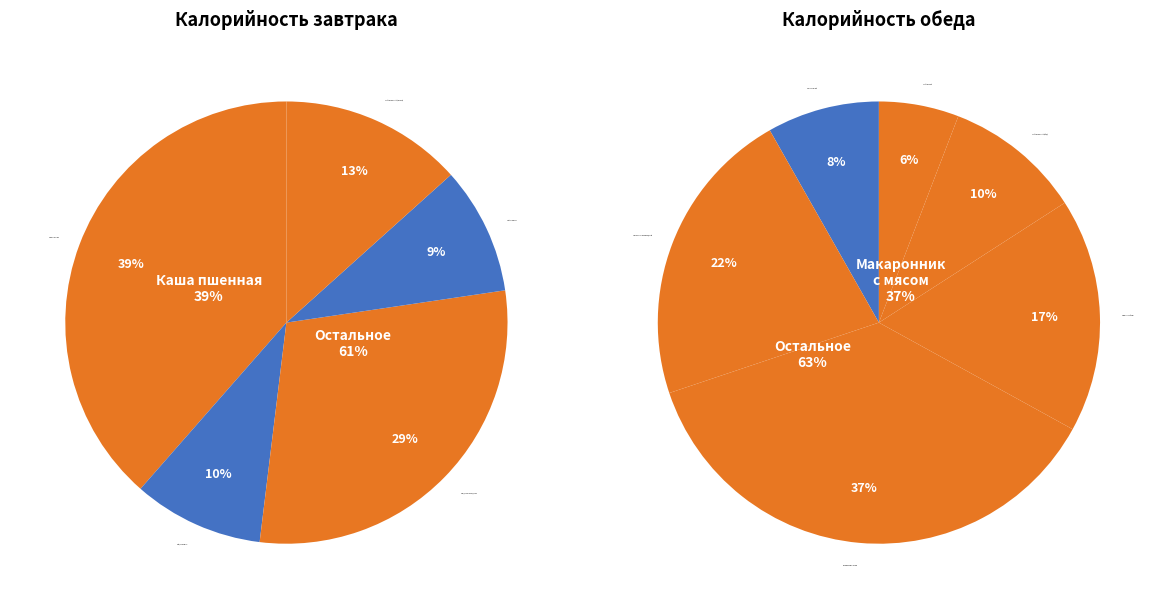

Which has a higher value, Хлеб ржаной or Макаронник с мясом?

Макаронник с мясом